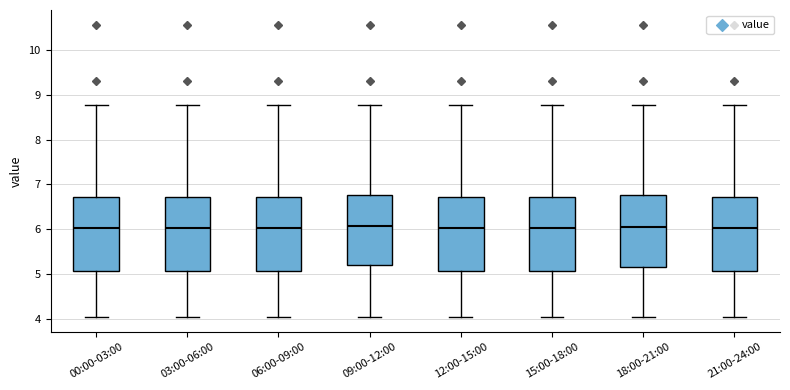

Where does the lower whisker of the box for 18:00-21:00 end on the y-axis? The values are not printed on the chart, so give them approximately, as read against the axis.

4.0